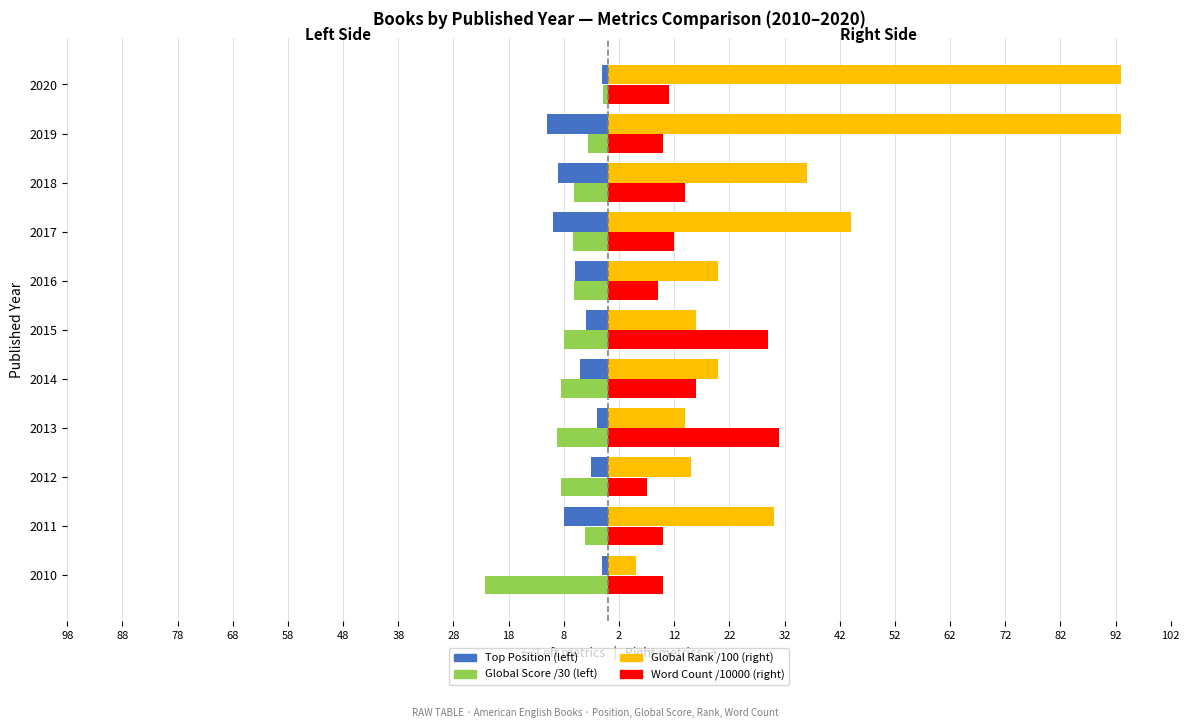

What is the difference between the maximum and minimum values in the Word Count /10000 (right) series?

24.0